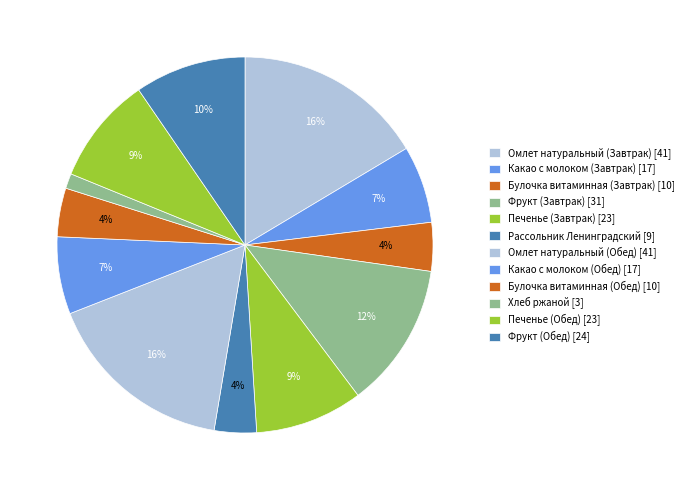

Between Булочка витаминная (Обед) and Хлеб ржаной, which is larger?

Булочка витаминная (Обед)